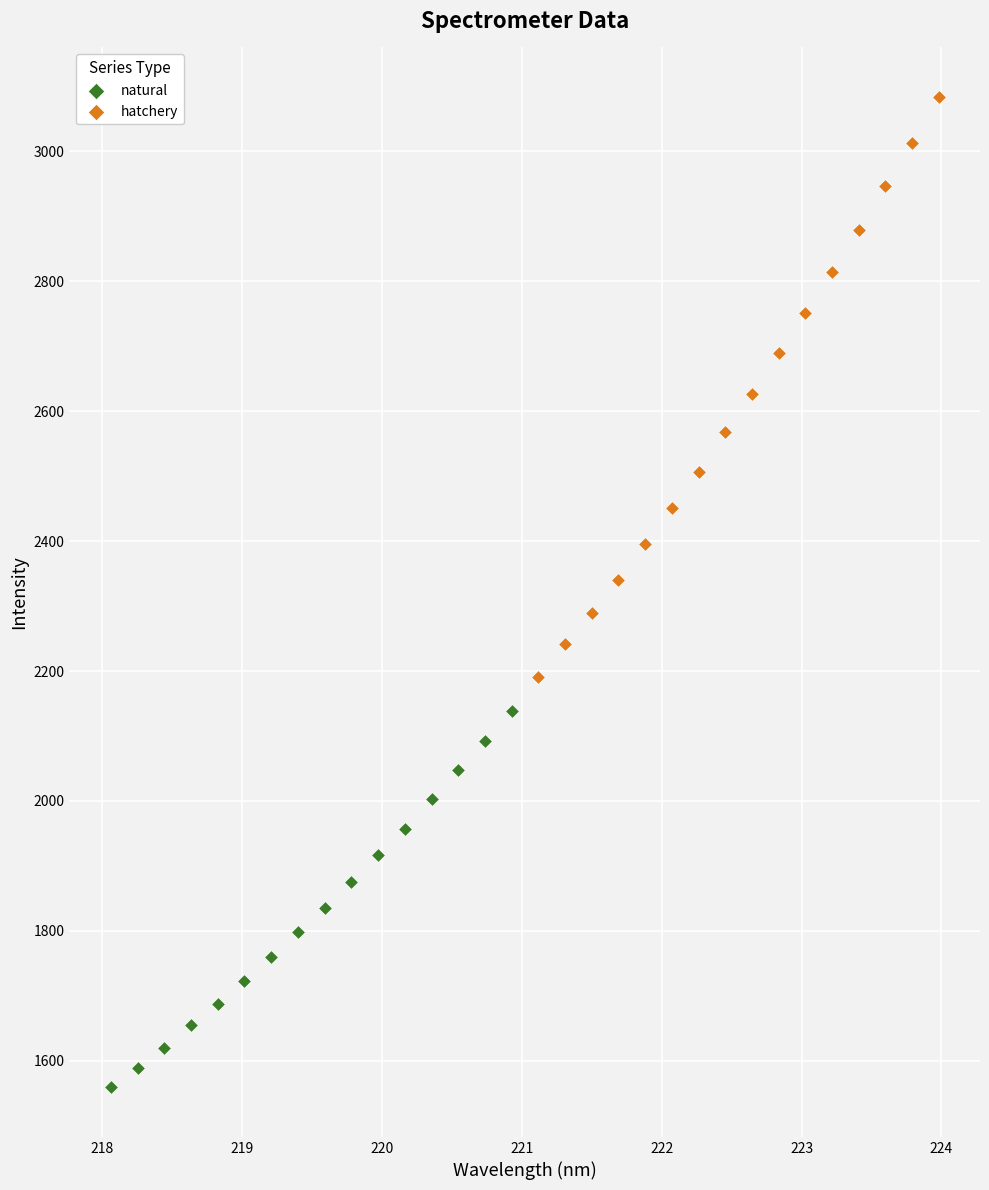

Which series reaches the minimum Y coordinate?

natural